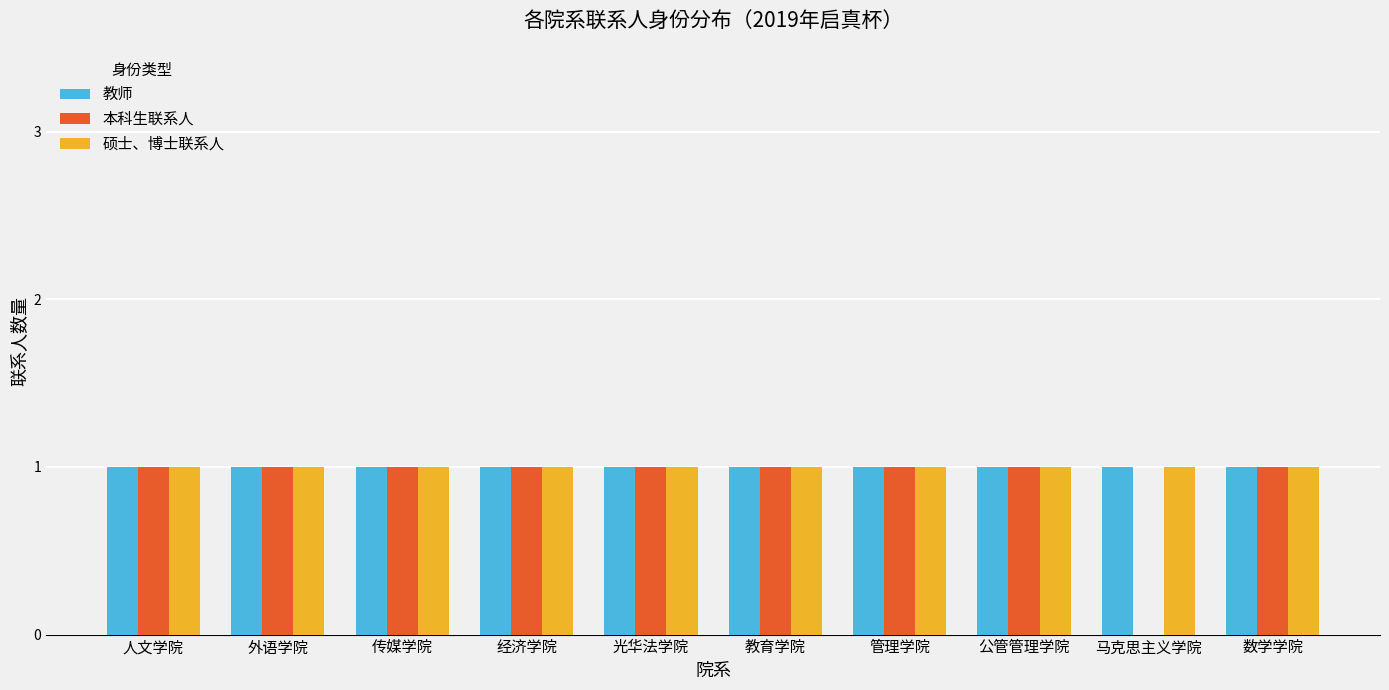

Does the chart contain stacked bars?

No